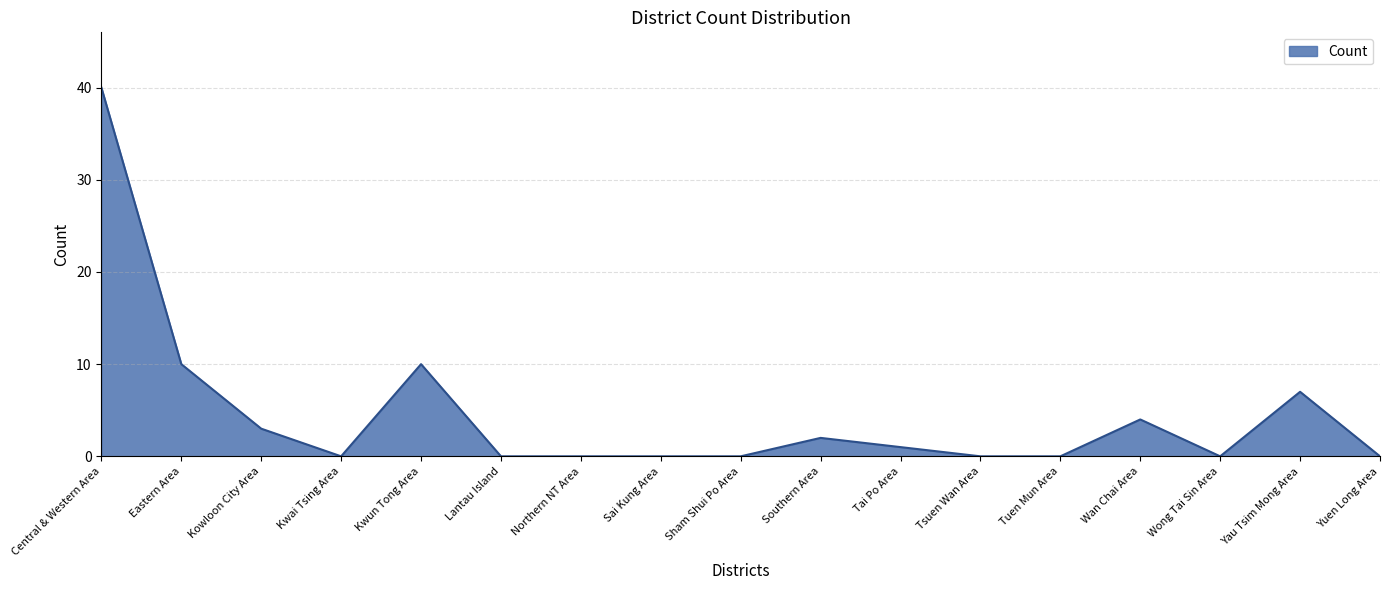

What is the average value?

5